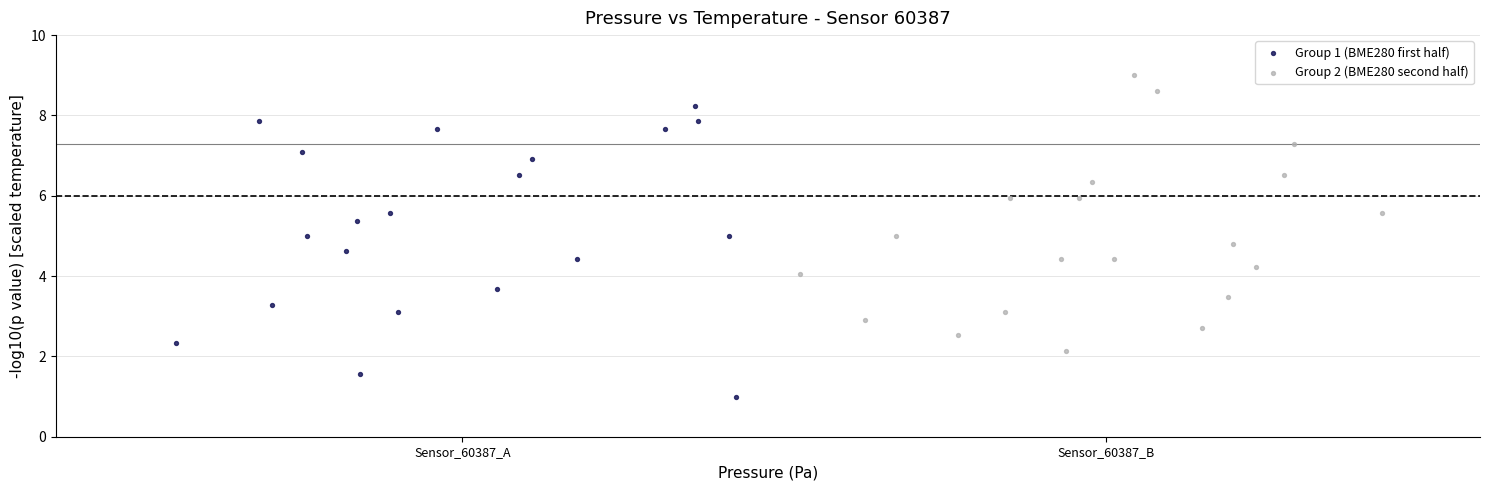

Which series reaches the maximum Y coordinate?

Group 2 (BME280 second half)